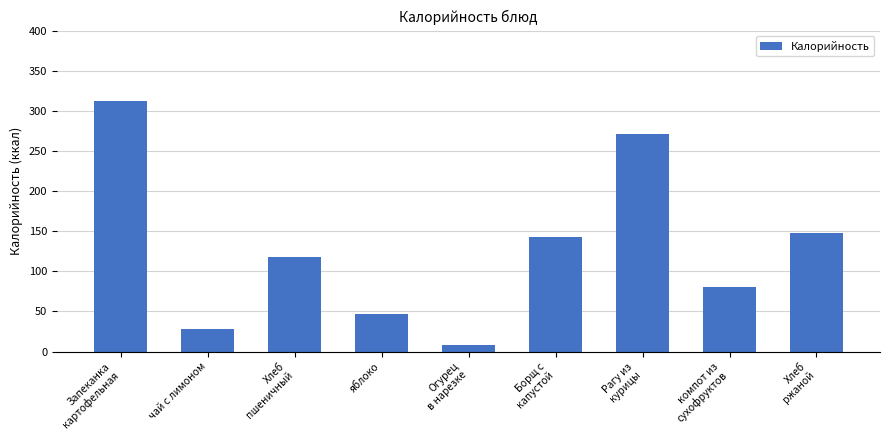

Does the chart contain stacked bars?

No